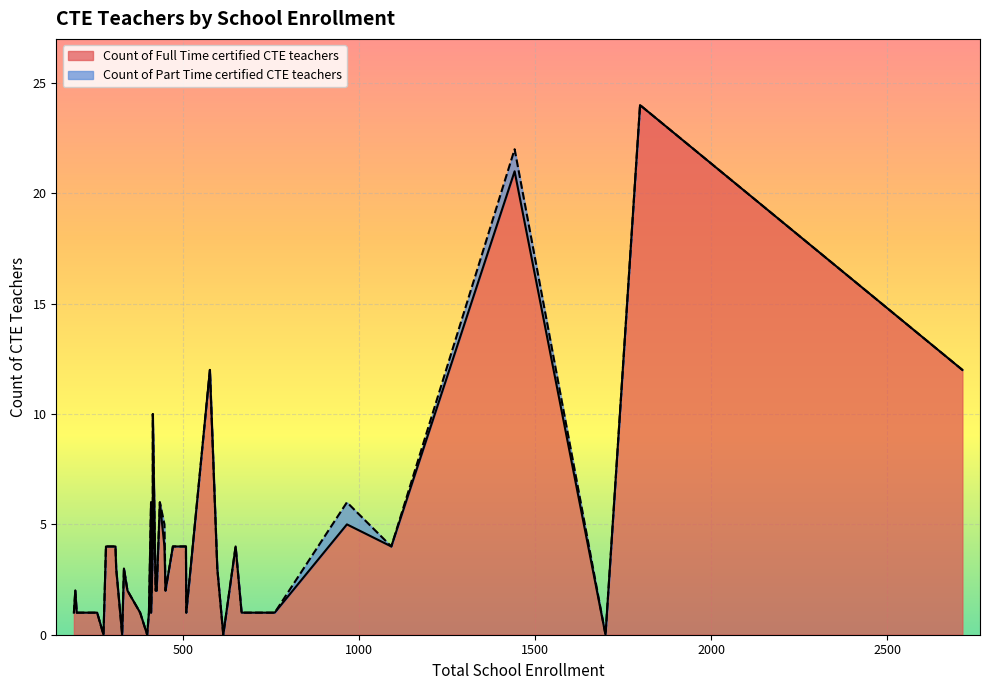

Is the value of Count of Part Time certified CTE teachers at 510 greater than the value of Count of Full Time certified CTE teachers at 257?

No